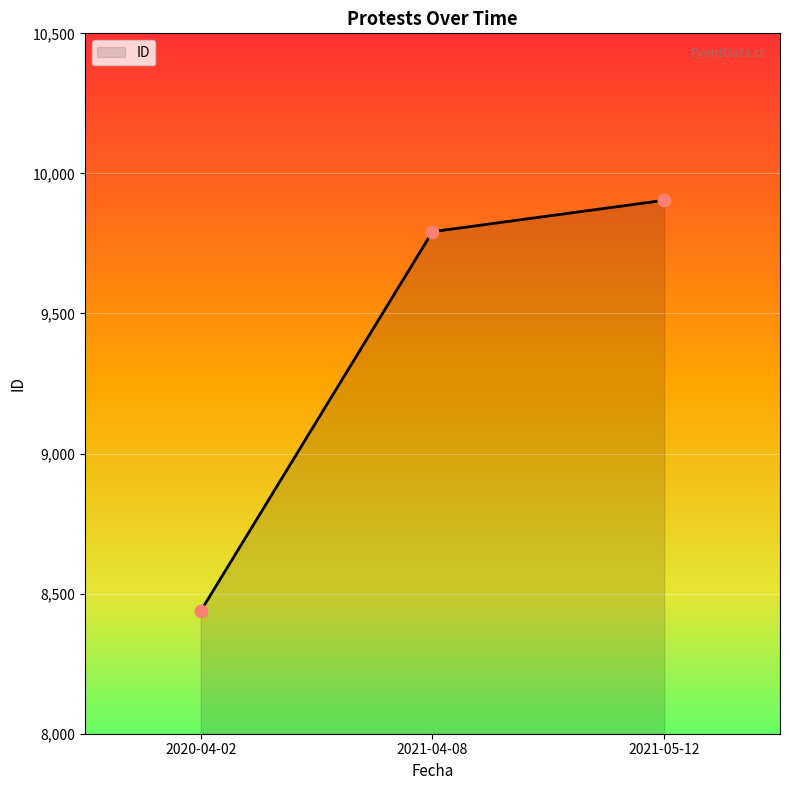

Approximately how many times larger is the value at 2021-05-12 compared to 2021-04-08?

1.0